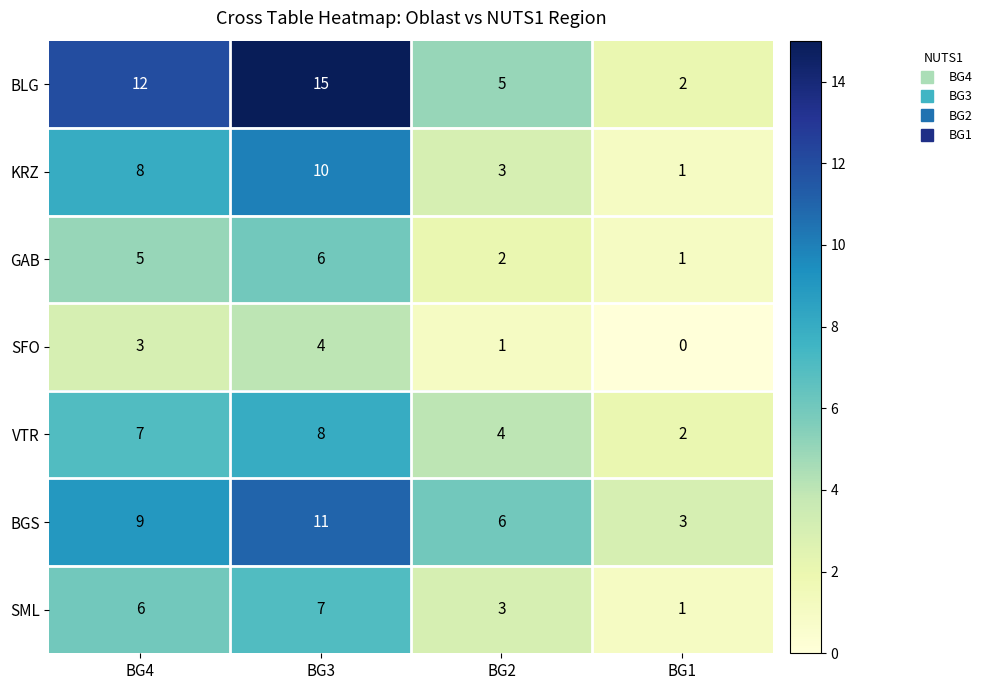

At which category is the sum across all series the highest?

BG3